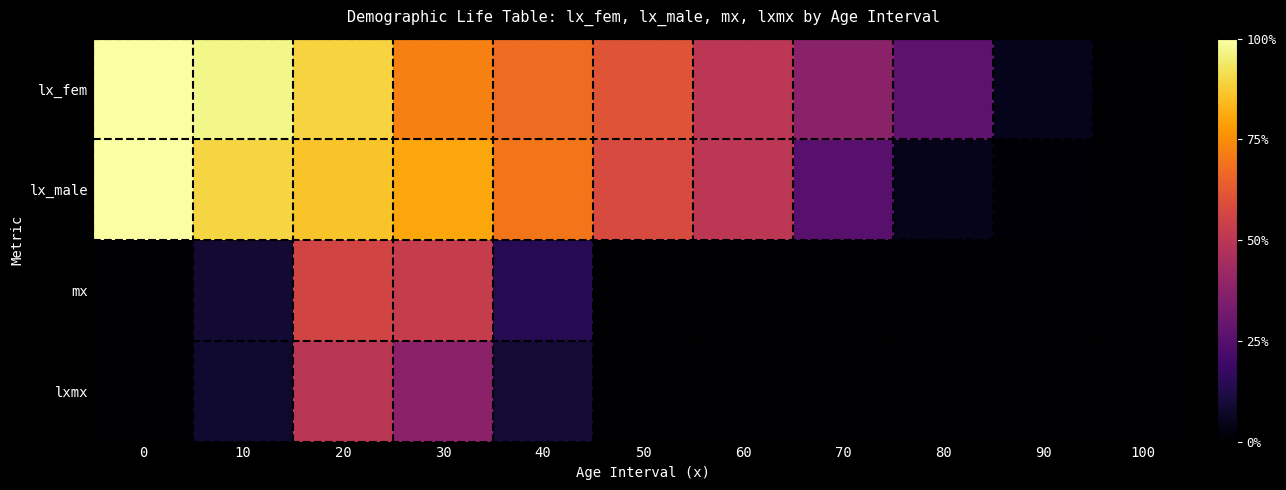

At 40, list the series in order from largest to smallest.

lx_male, lx_fem, mx, lxmx